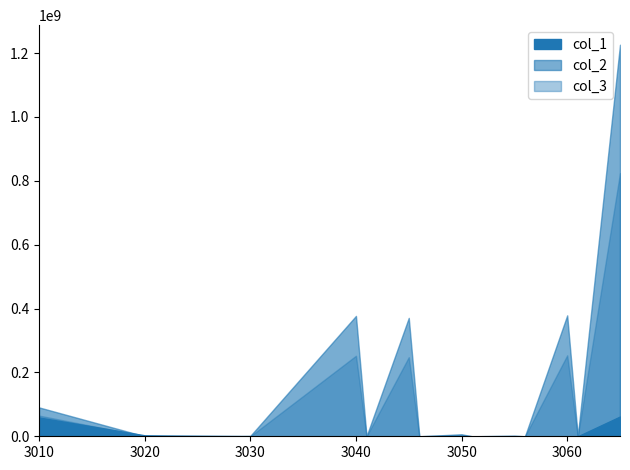

What is the difference between the col_2 values at 3020 and 3040?

376871931